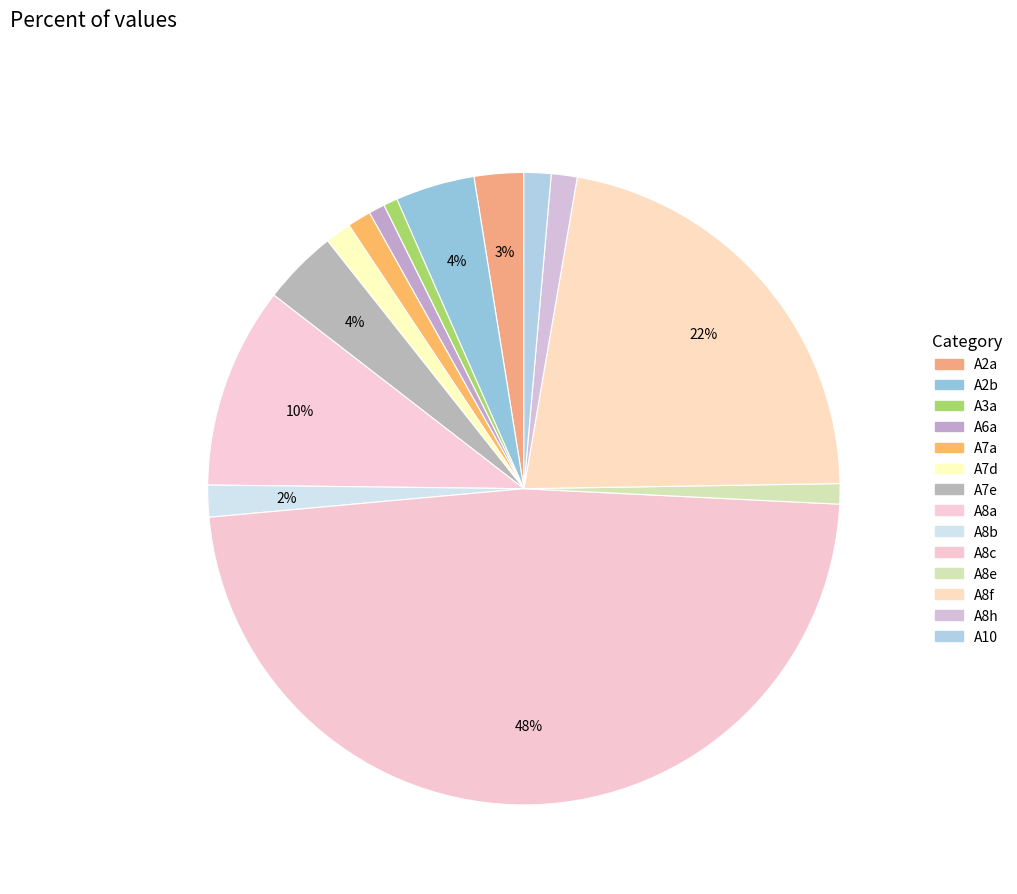

The A8h slice represents 1% of the pie. True or false?

True